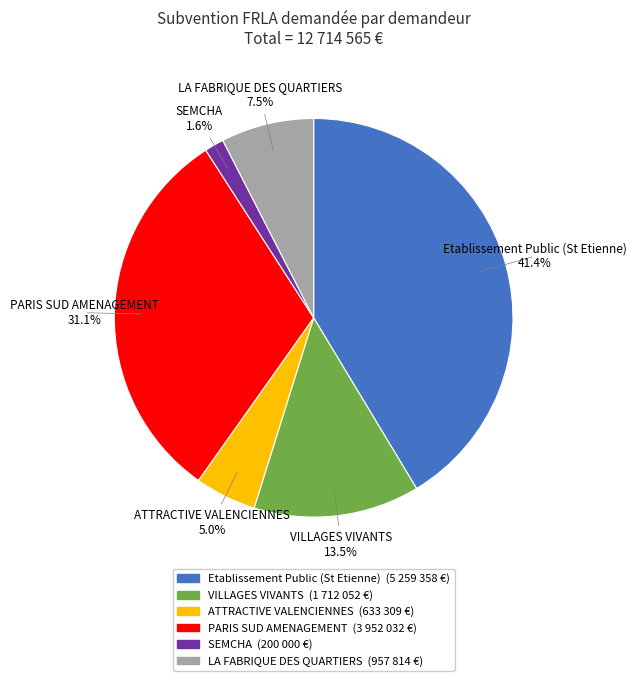

Count the number of slices in the pie.

6